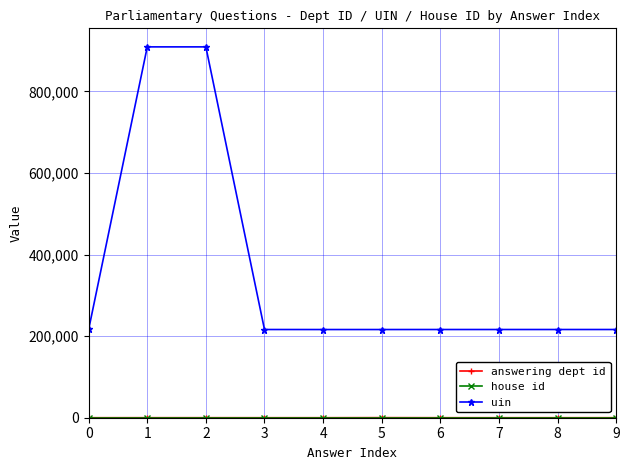

Which series has the largest range (max minus min)?

uin